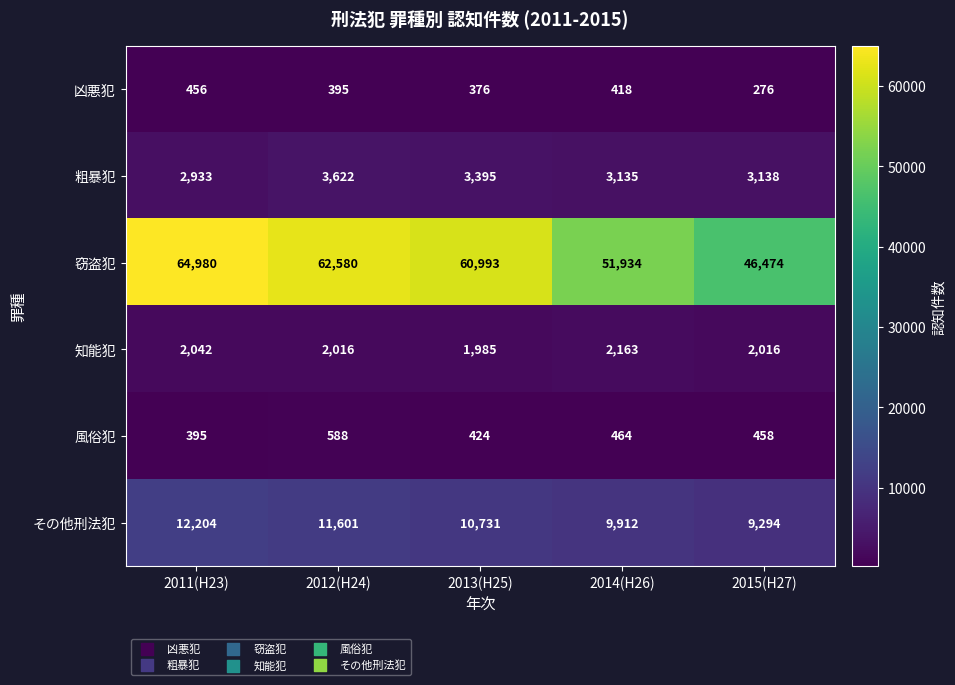

Reading left to right, extract all data points from this chart.

凶悪犯: 456	395	376	418	276
粗暴犯: 2933	3622	3395	3135	3138
窃盗犯: 64980	62580	60993	51934	46474
知能犯: 2042	2016	1985	2163	2016
風俗犯: 395	588	424	464	458
その他刑法犯: 12204	11601	10731	9912	9294